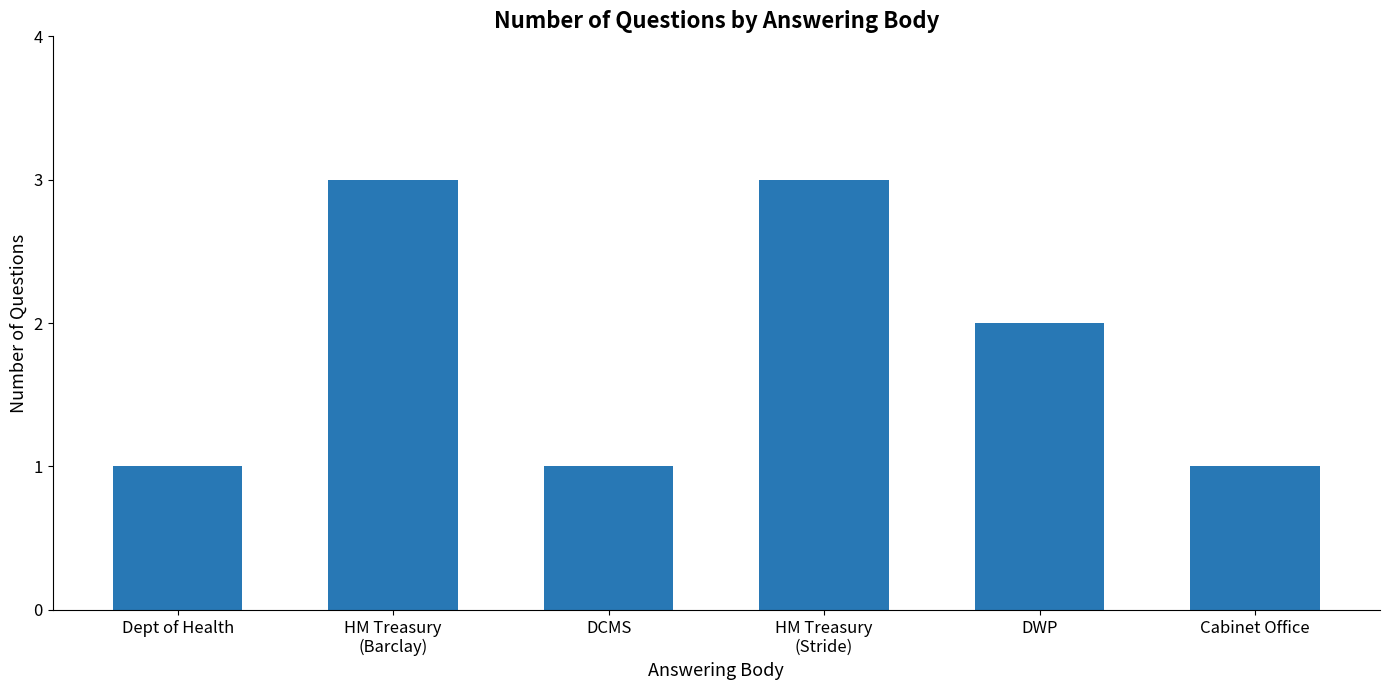

Which has a higher value, HM Treasury
(Stride) or Cabinet Office?

HM Treasury
(Stride)